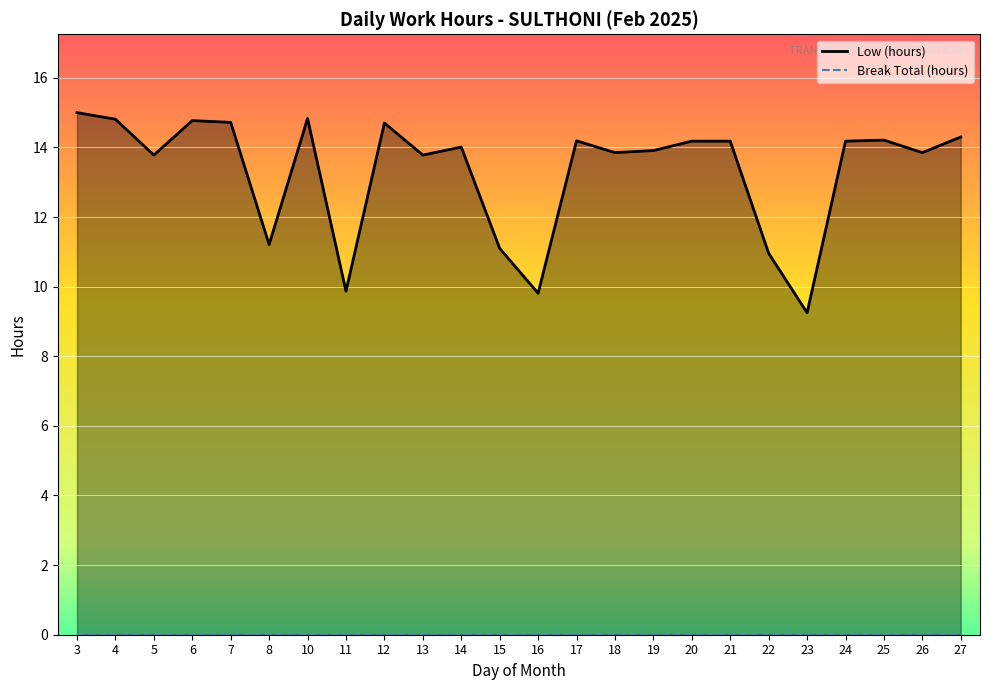

True or false: Low (hours) and Break Total (hours) cross at least once.

False